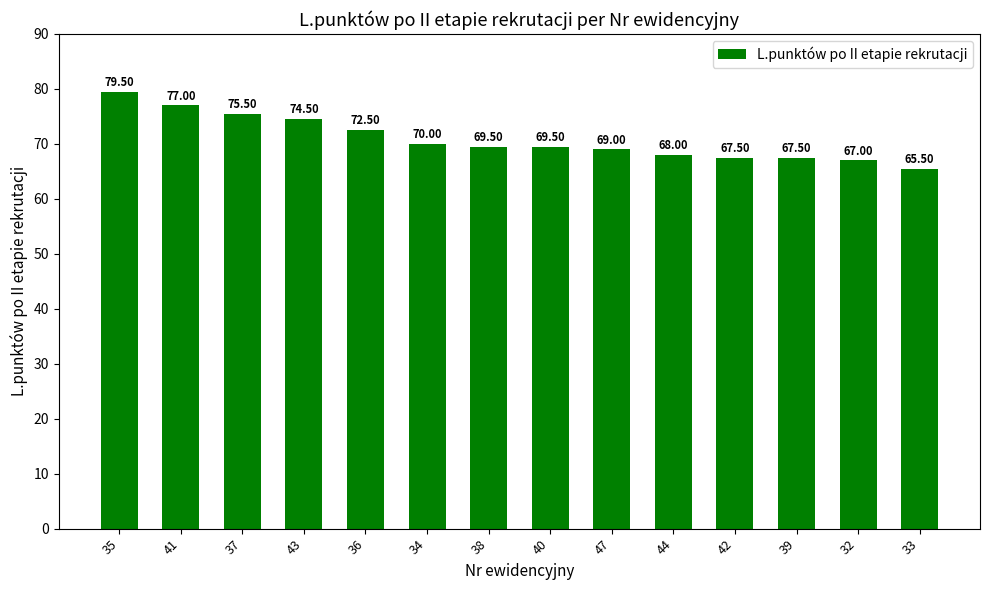

What is the ratio of the value at 35 to the value at 47?

1.2